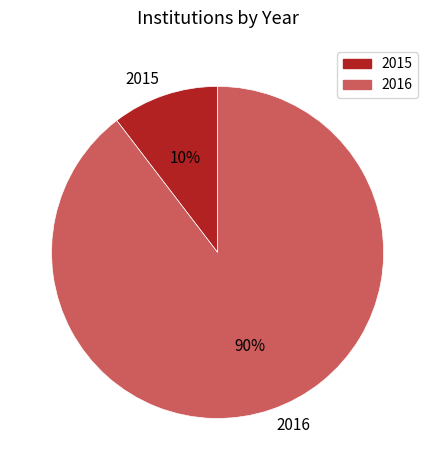

What percentage is the 2015 slice, to the nearest percent?

10%